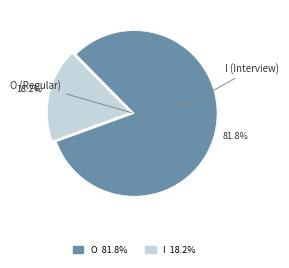

How many segments does this pie chart have?

2